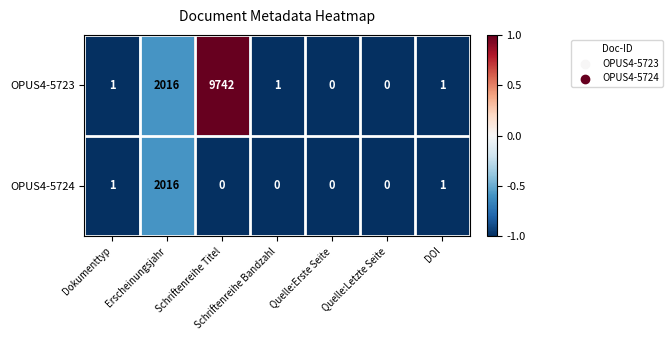

Which series has the widest spread of values?

OPUS4-5723